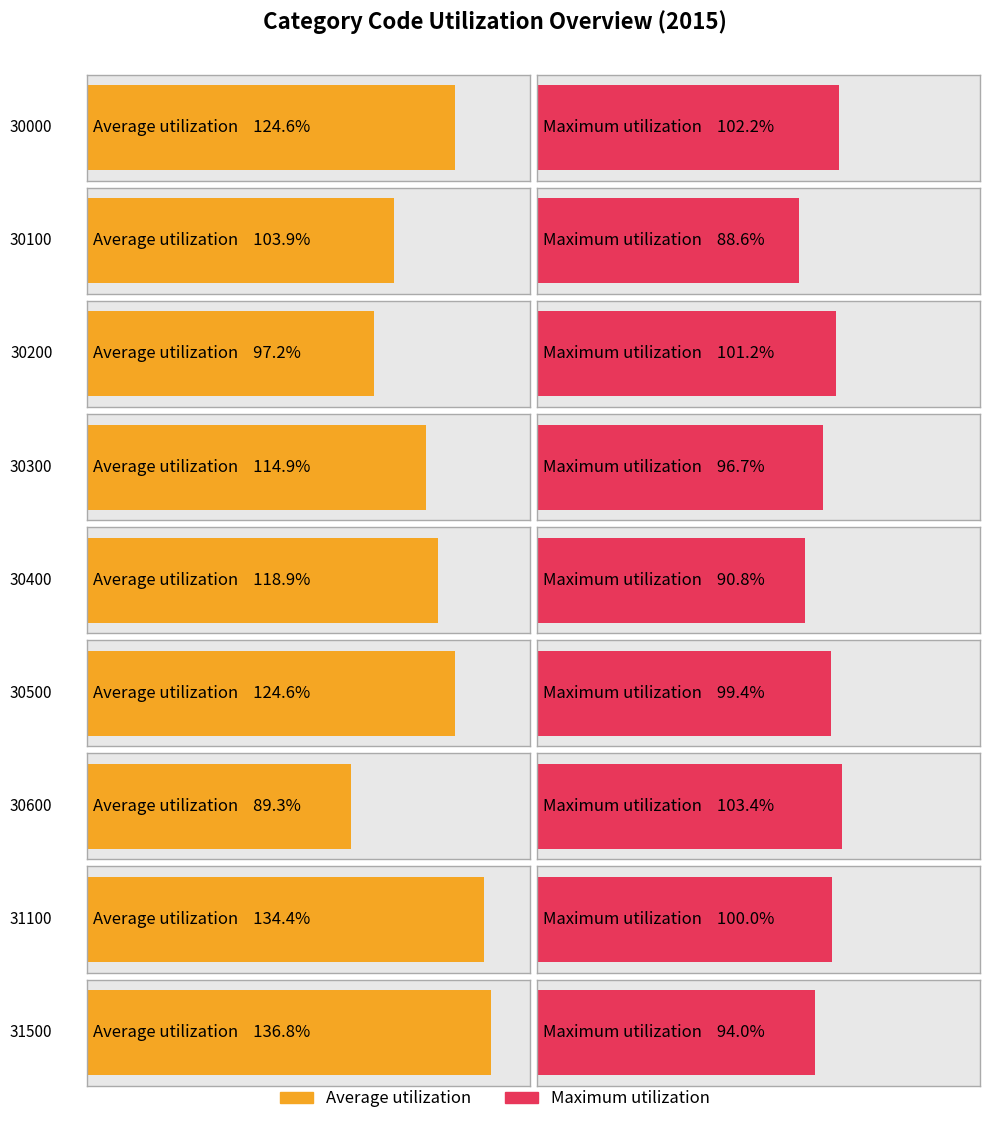

Rank the categories by Average utilization value from highest to lowest.

31500, 31100, 30000, 30500, 30400, 30300, 30100, 30200, 30600